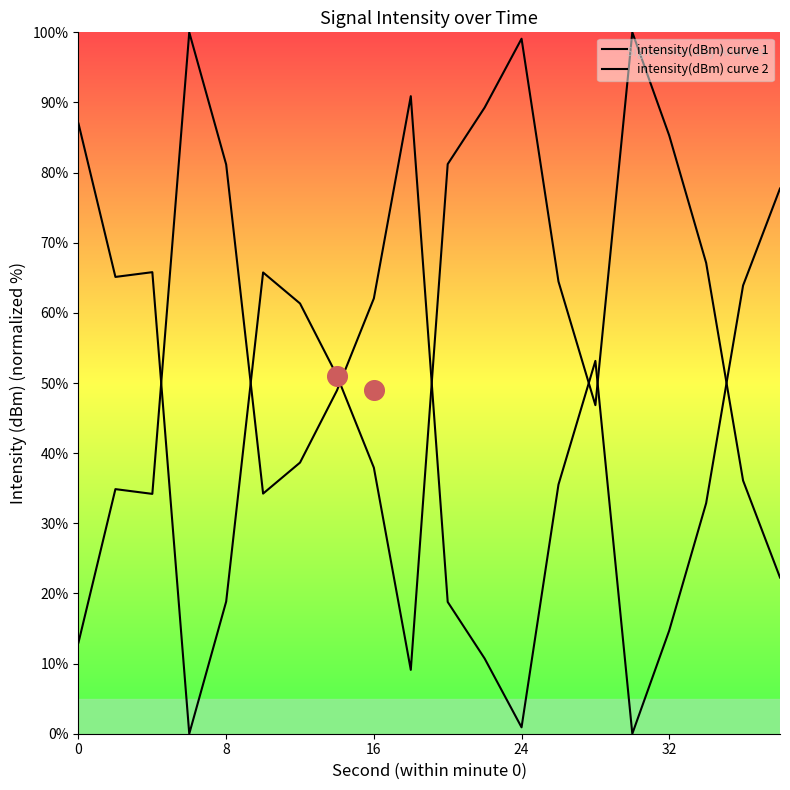

Which series contains the lowest Y value?

intensity(dBm) curve 1